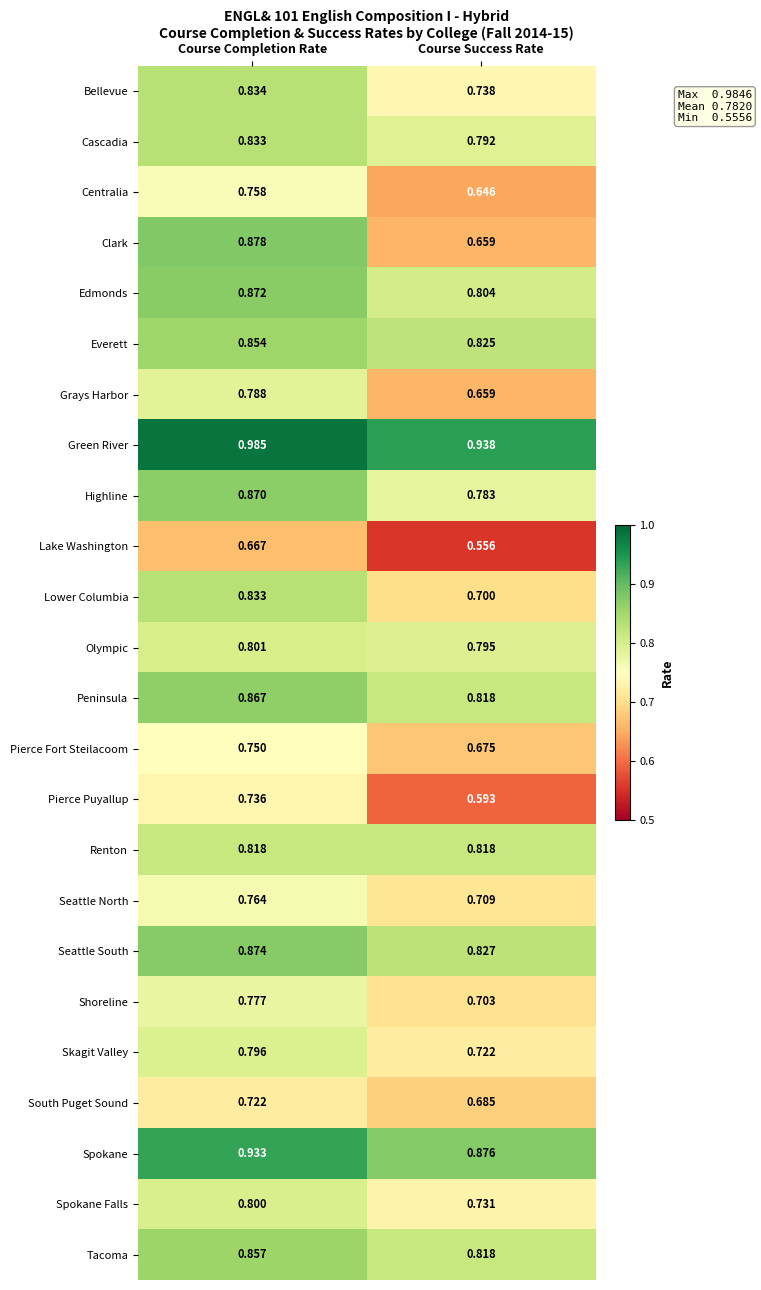

At which label is Pierce Puyallup closest to 0?

Course Success Rate